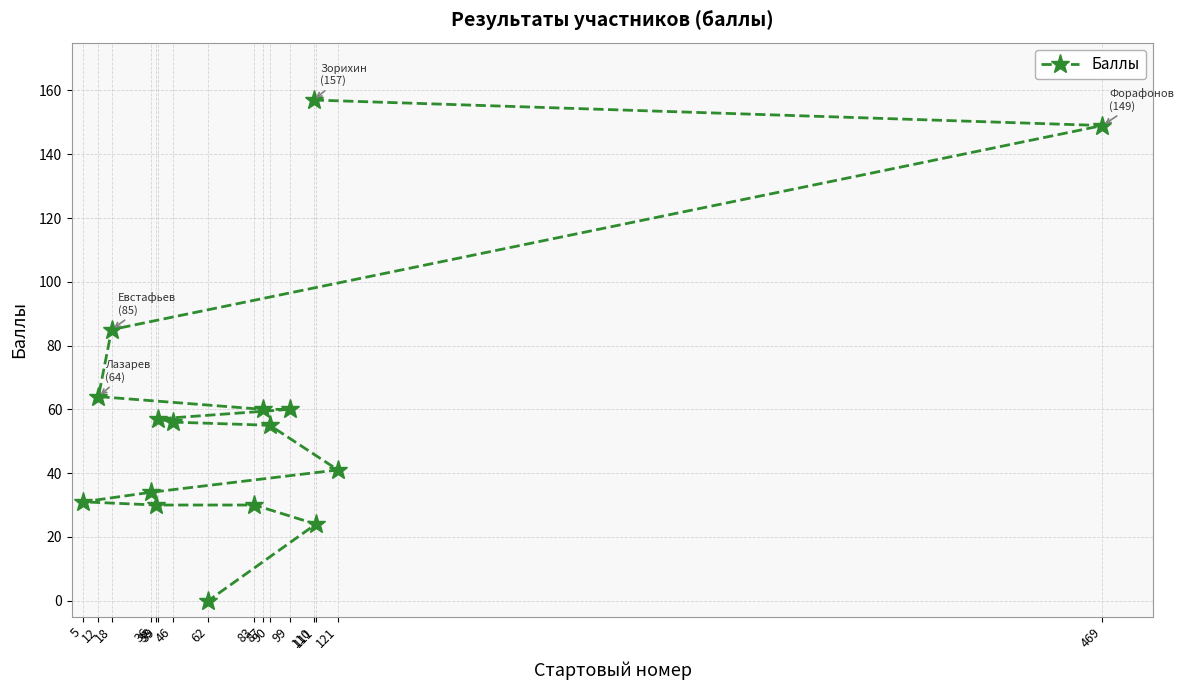

What is the sum of all values?

933